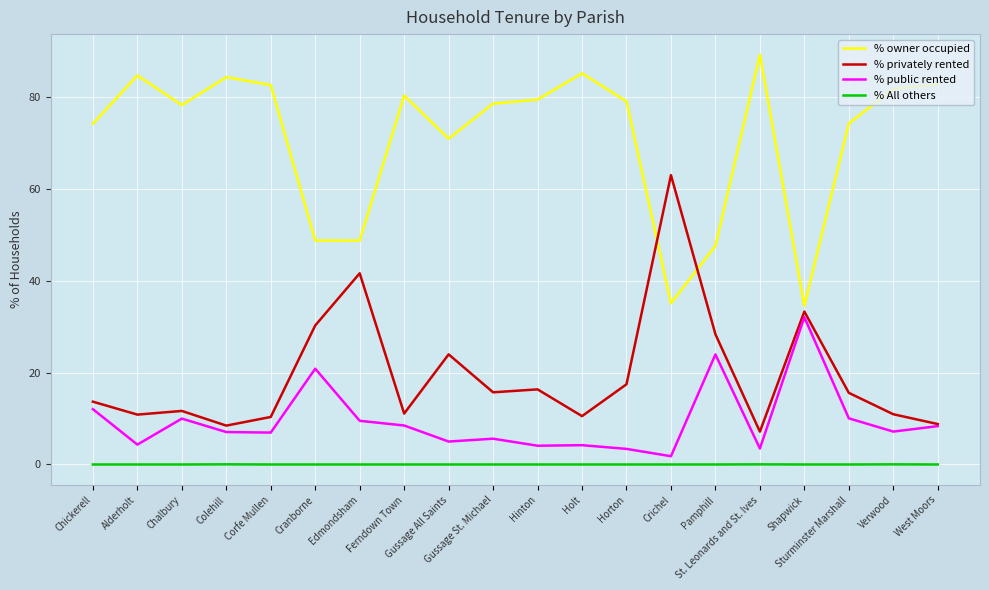

At which category does the chart reach its peak across all series?

St. Leonards and St. Ives